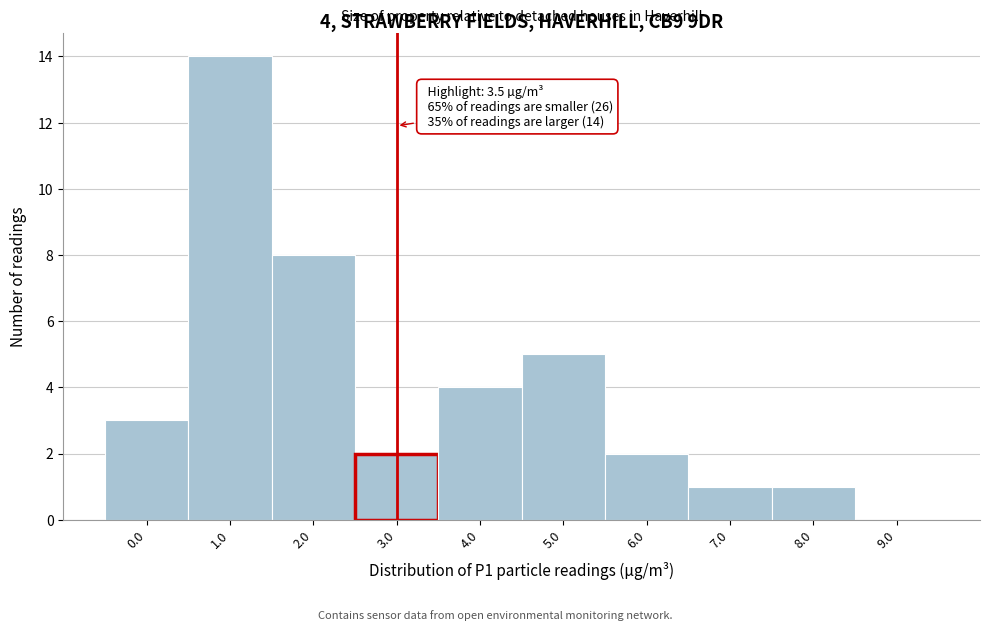

Reading left to right, what are all the values shown in this chart?

0.0=3	1.0=14	2.0=8	3.0=2	4.0=4	5.0=5	6.0=2	7.0=1	8.0=1	9.0=0